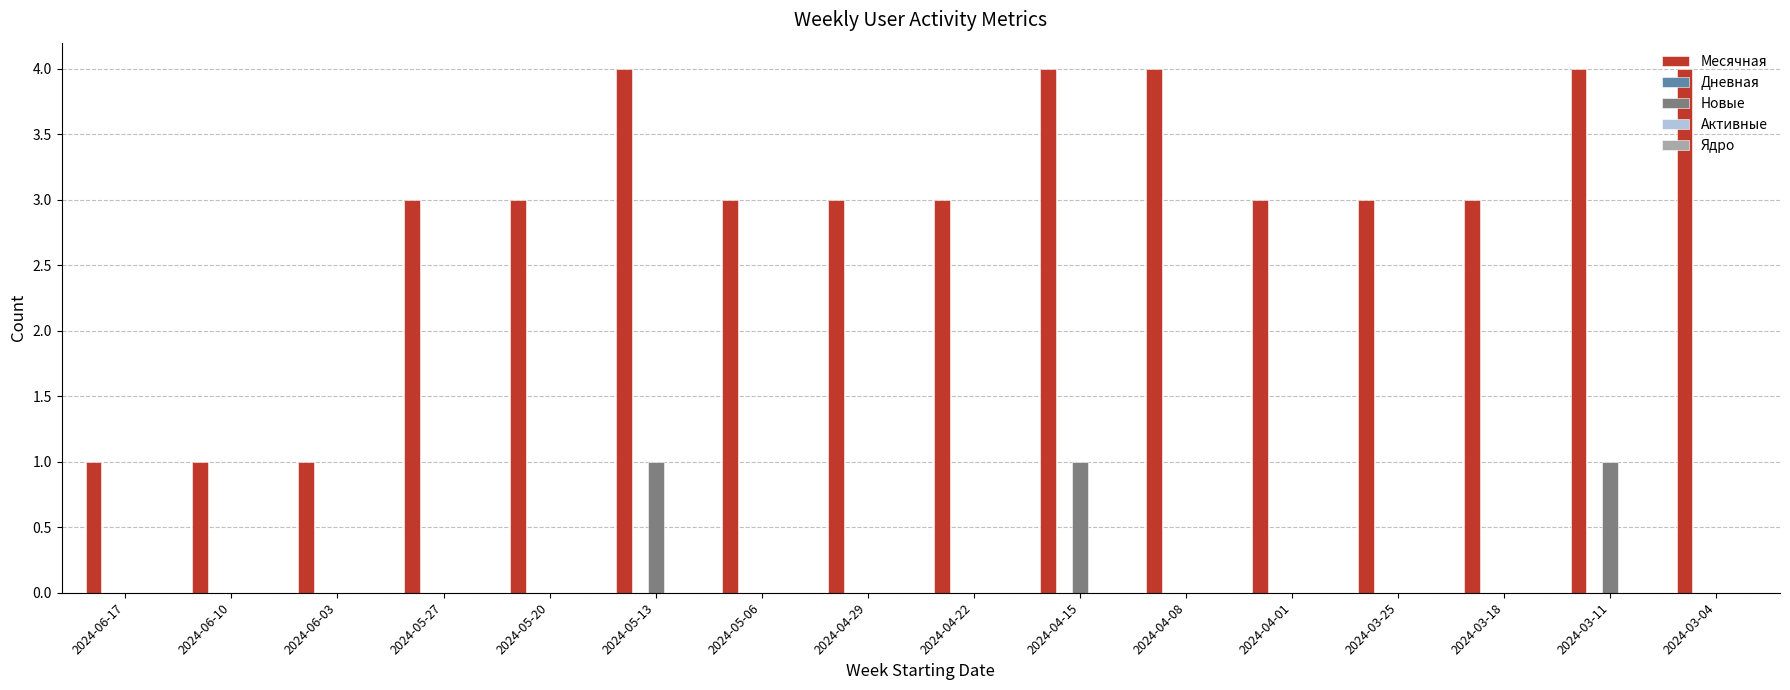

The value of Месячная at 2024-05-27 is 5. True or false?

False